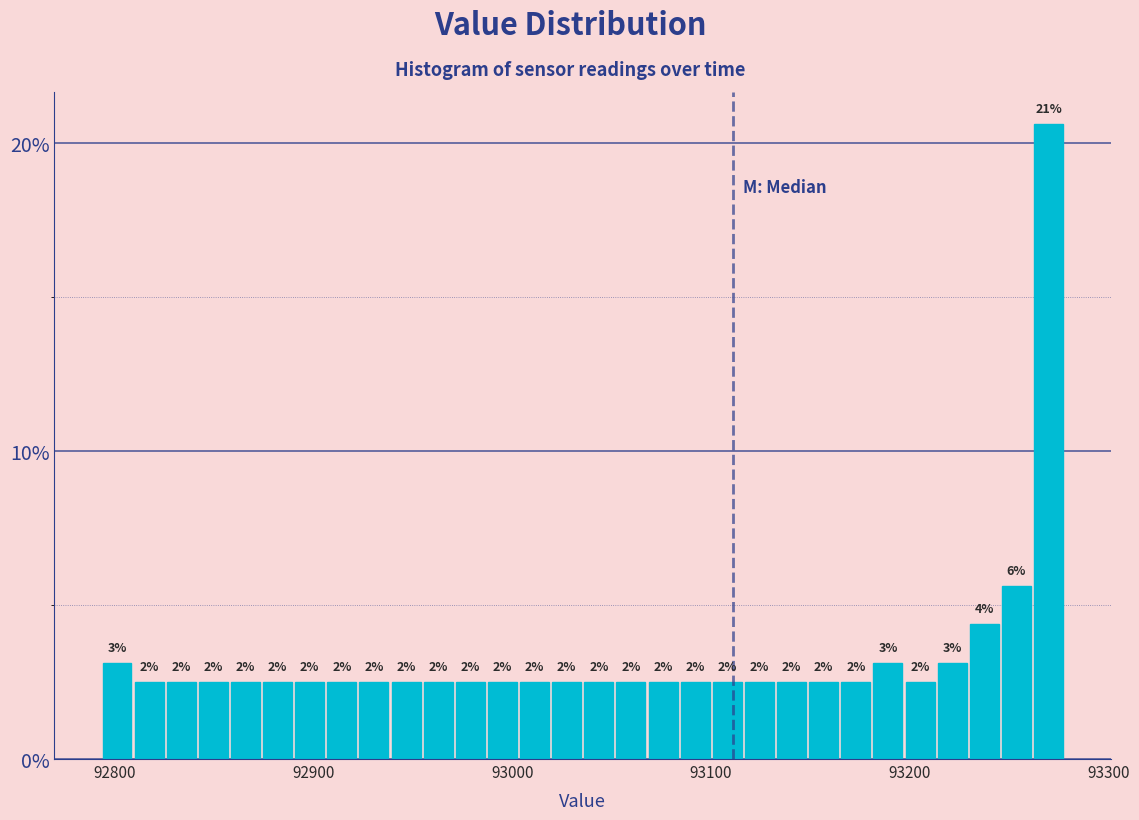

Read against the x-axis, roughly where is the centre of the tallest bar?

93270